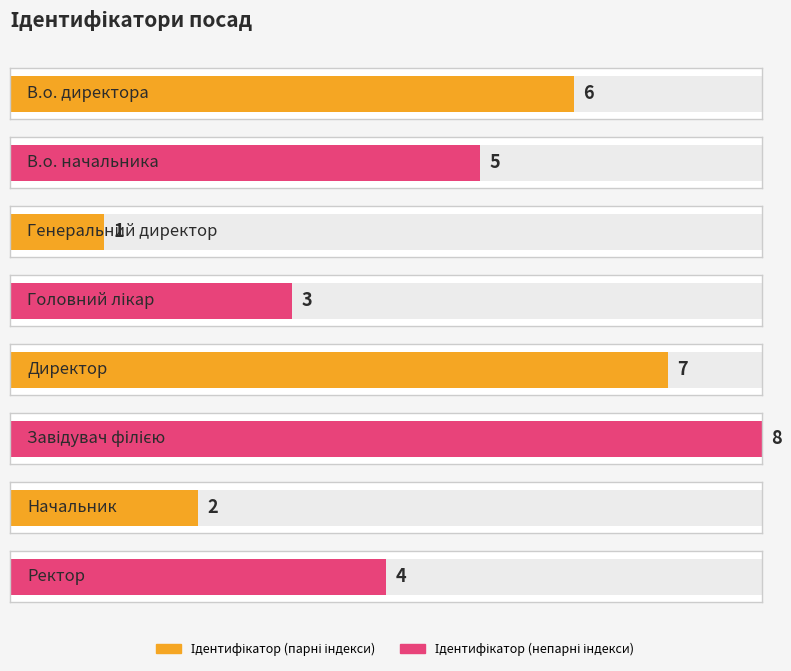

What is the label of the 8th bar from the right?

В.о. директора